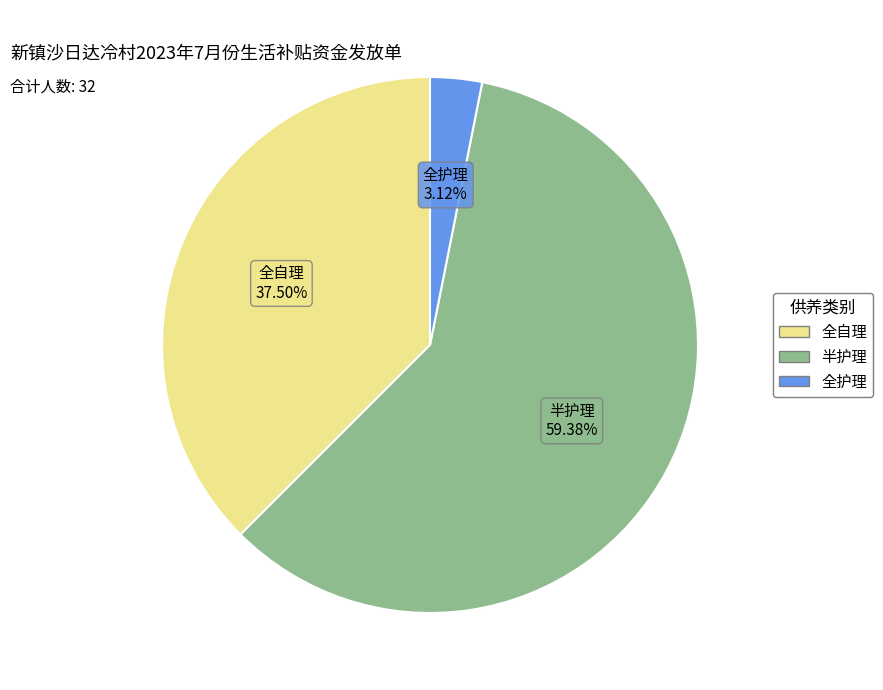

To the nearest percent, what is the combined percentage of 半护理 and 全自理?

97%